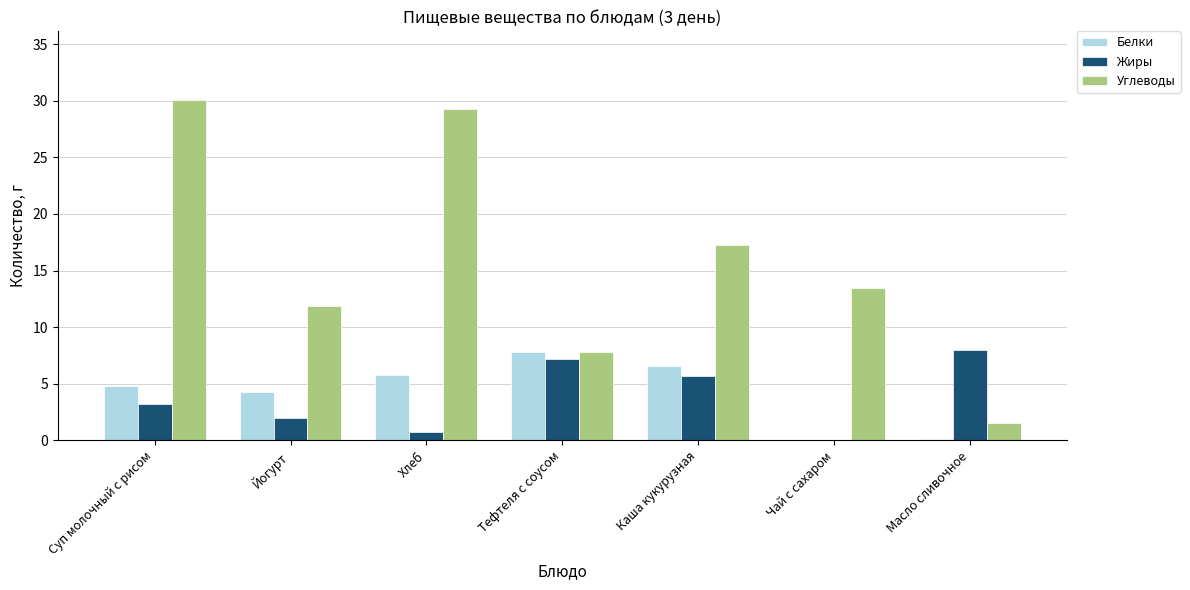

Is it true that Углеводы equals 30.1 at Суп молочный с рисом?

True